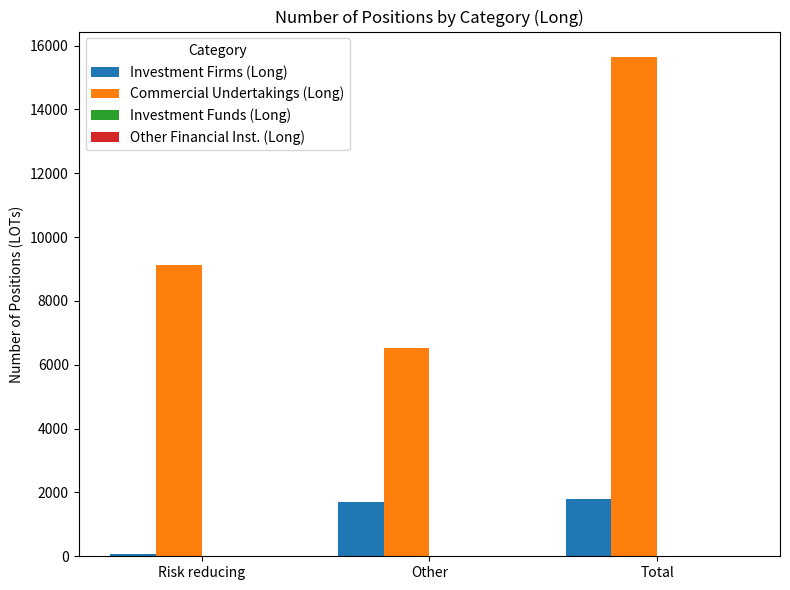

Rank the series at Total from lowest to highest value.

Investment Firms (Long), Commercial Undertakings (Long)